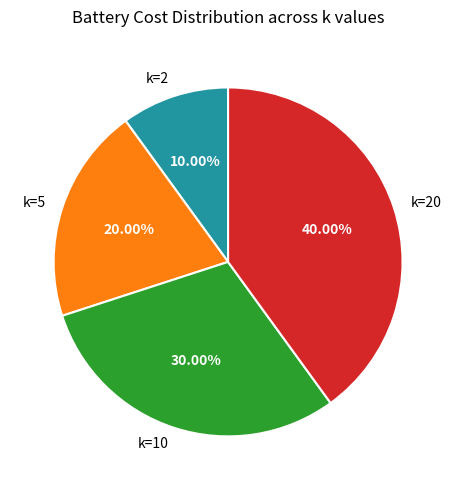

Does any single category account for the majority?

No